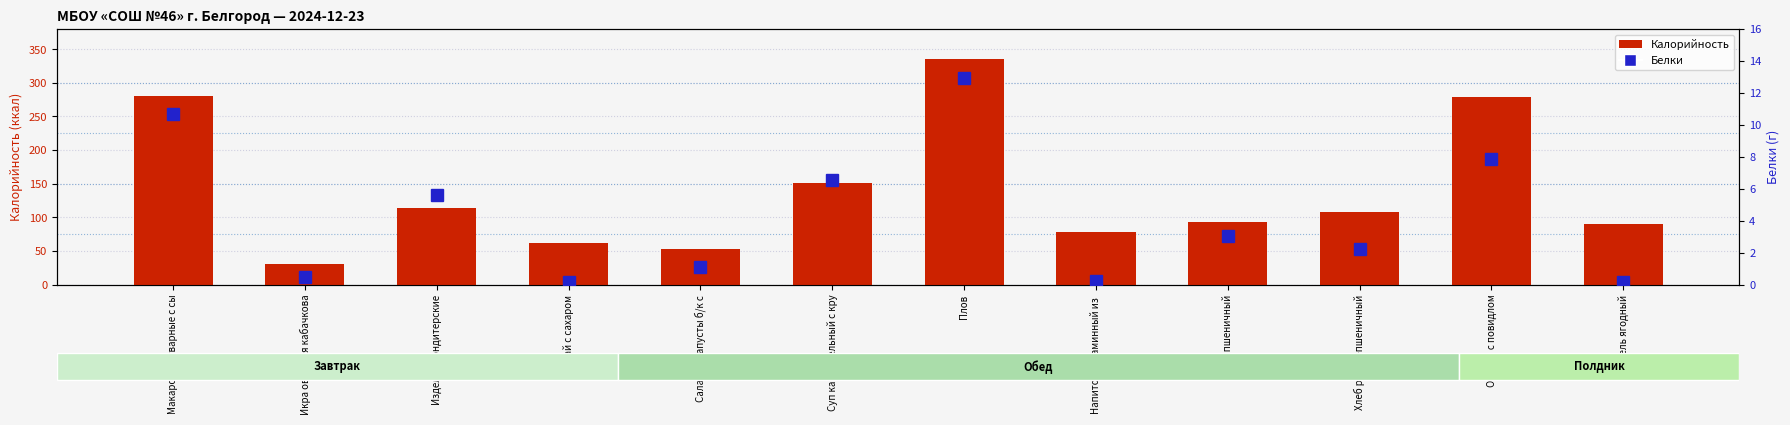

How many series are shown in this chart?

2